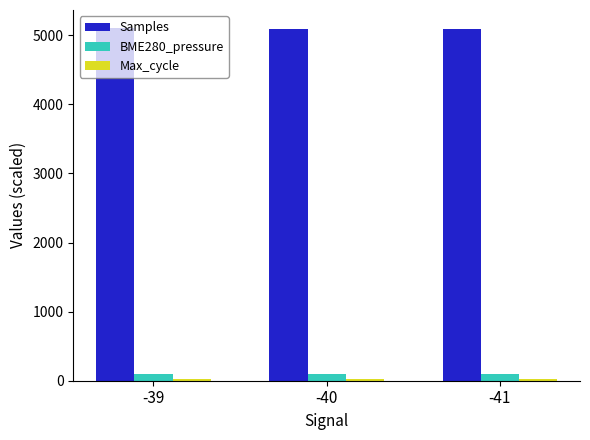

What is the smallest value displayed?

20.0